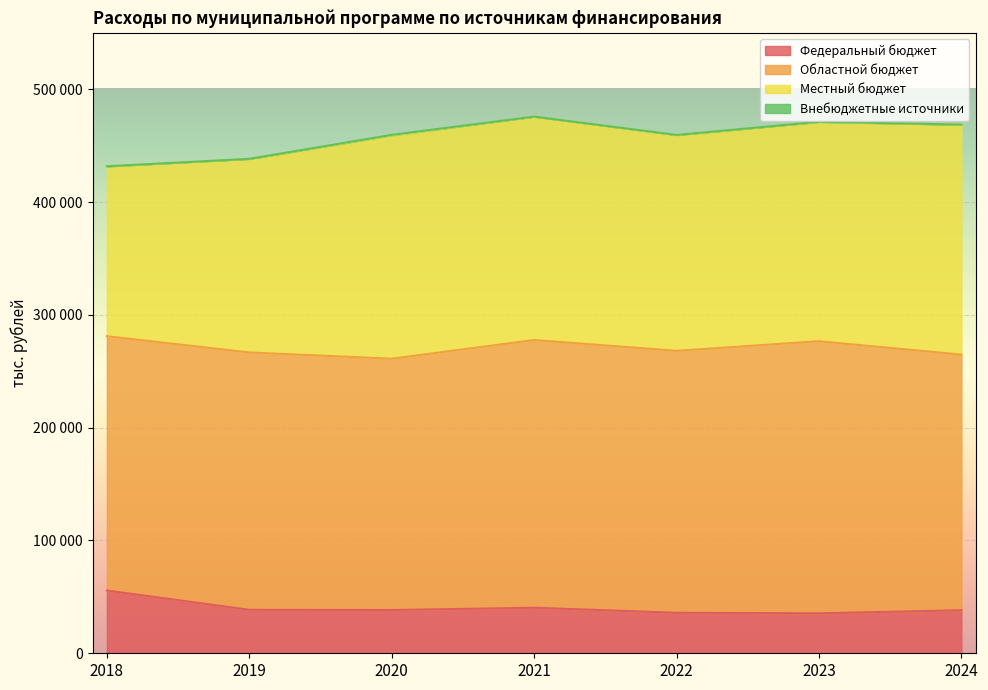

What are all the series names shown in the legend?

Федеральный бюджет, Областной бюджет, Местный бюджет, Внебюджетные источники